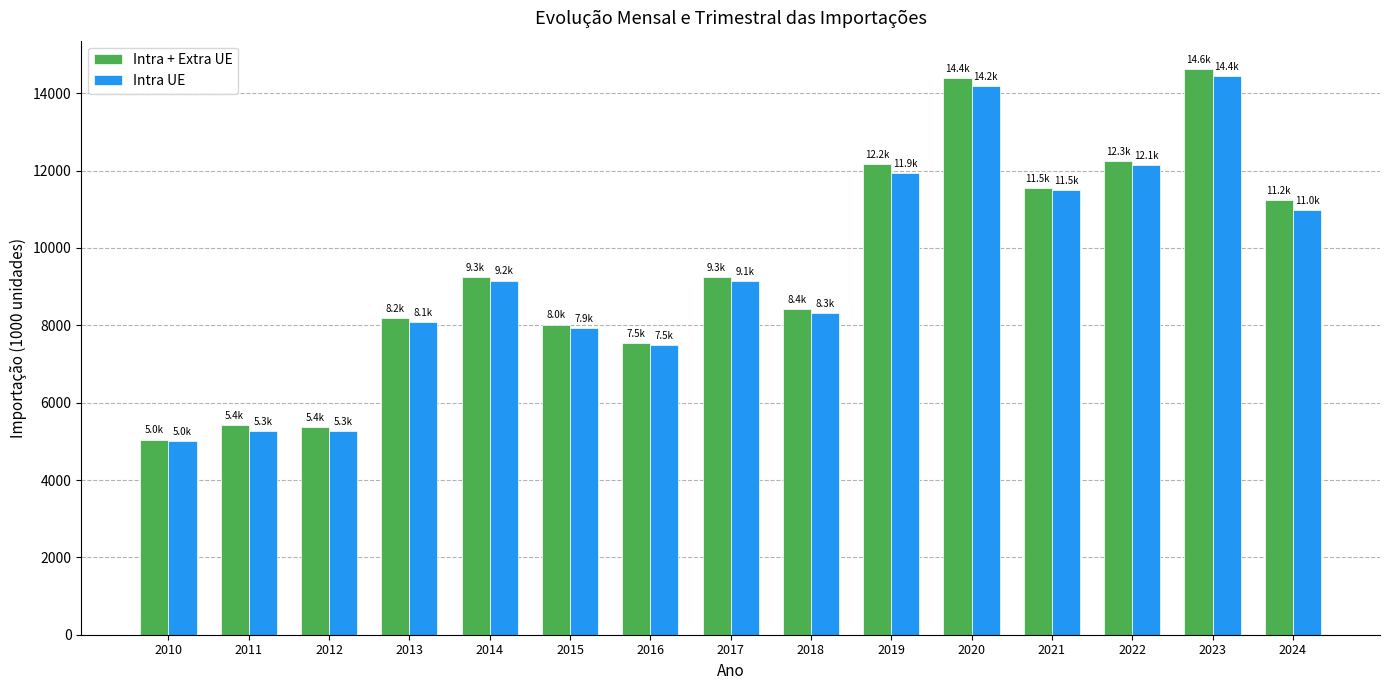

How many data points in Intra + Extra UE are above 9253?

8